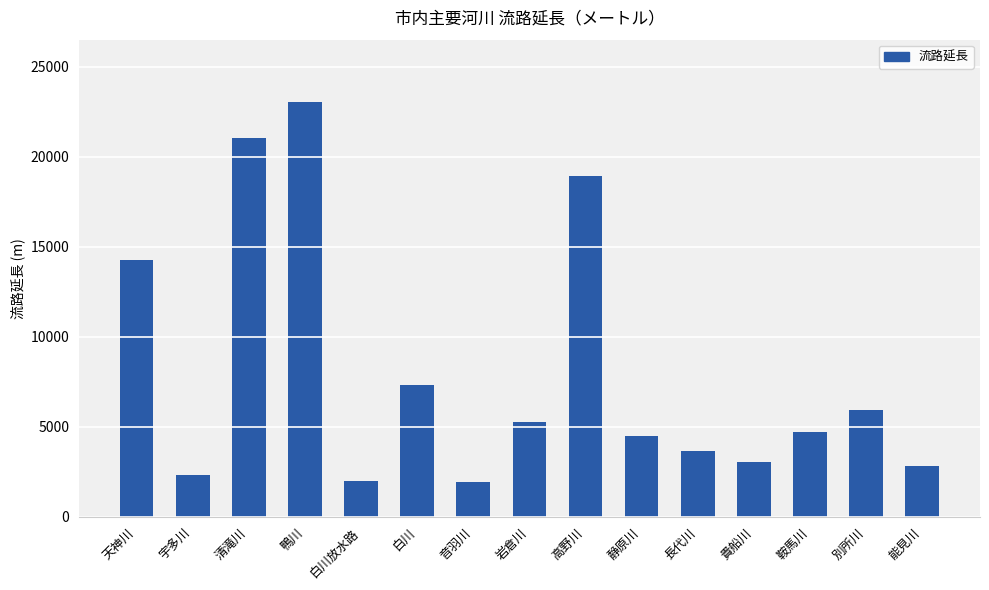

Which has a higher value, 別所川 or 岩倉川?

別所川